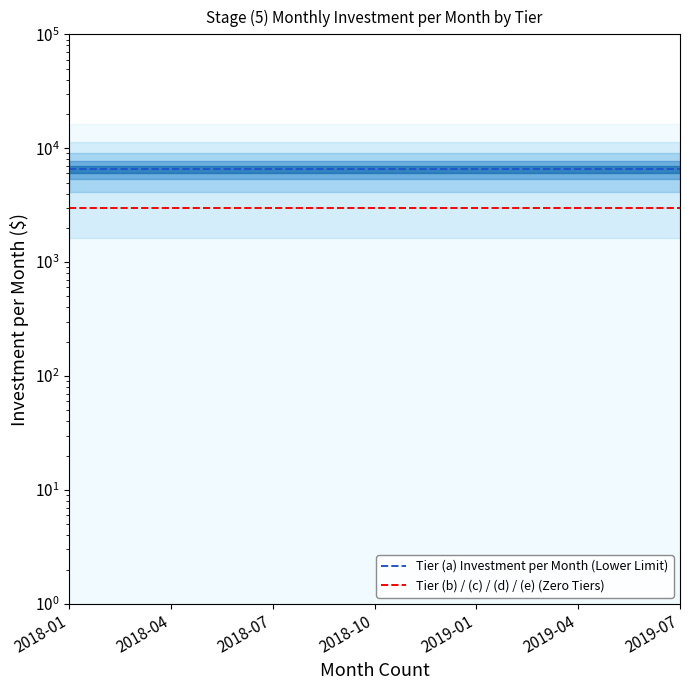

Rank the series at 2019-04 from highest to lowest value.

Tier (a) Investment per Month (Lower Limit), Tier (b) / (c) / (d) / (e) (Zero Tiers)